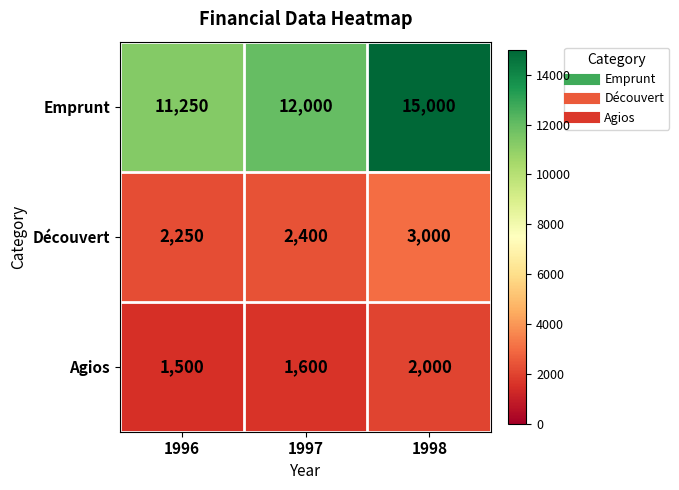

At which label is Emprunt closest to 13125?

1997